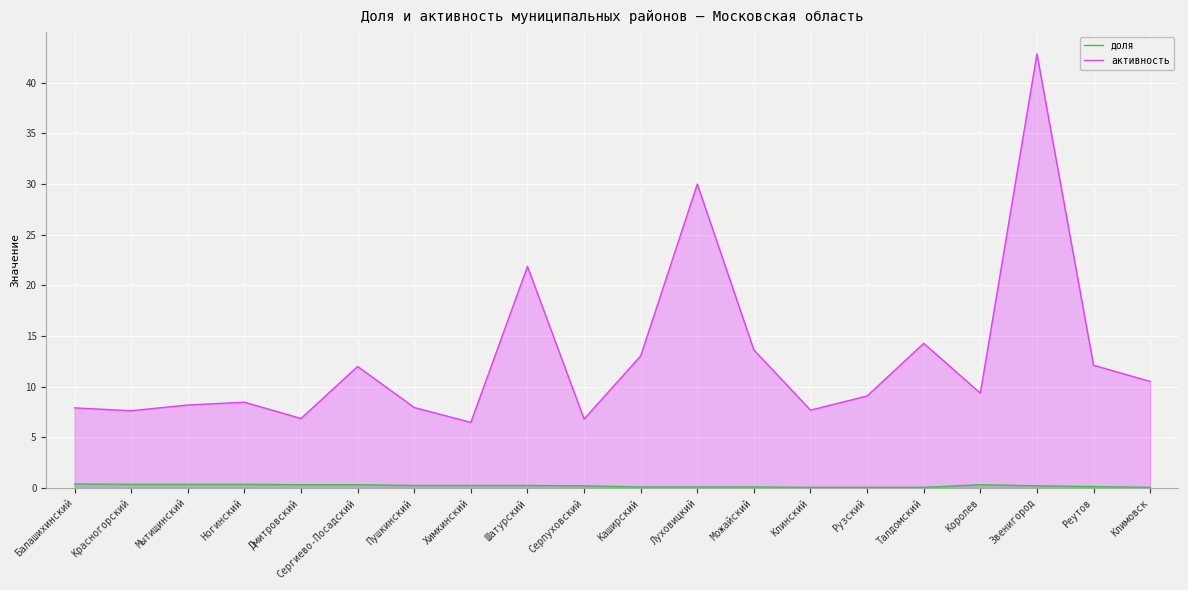

Where is the first local maximum for доля?

Королев